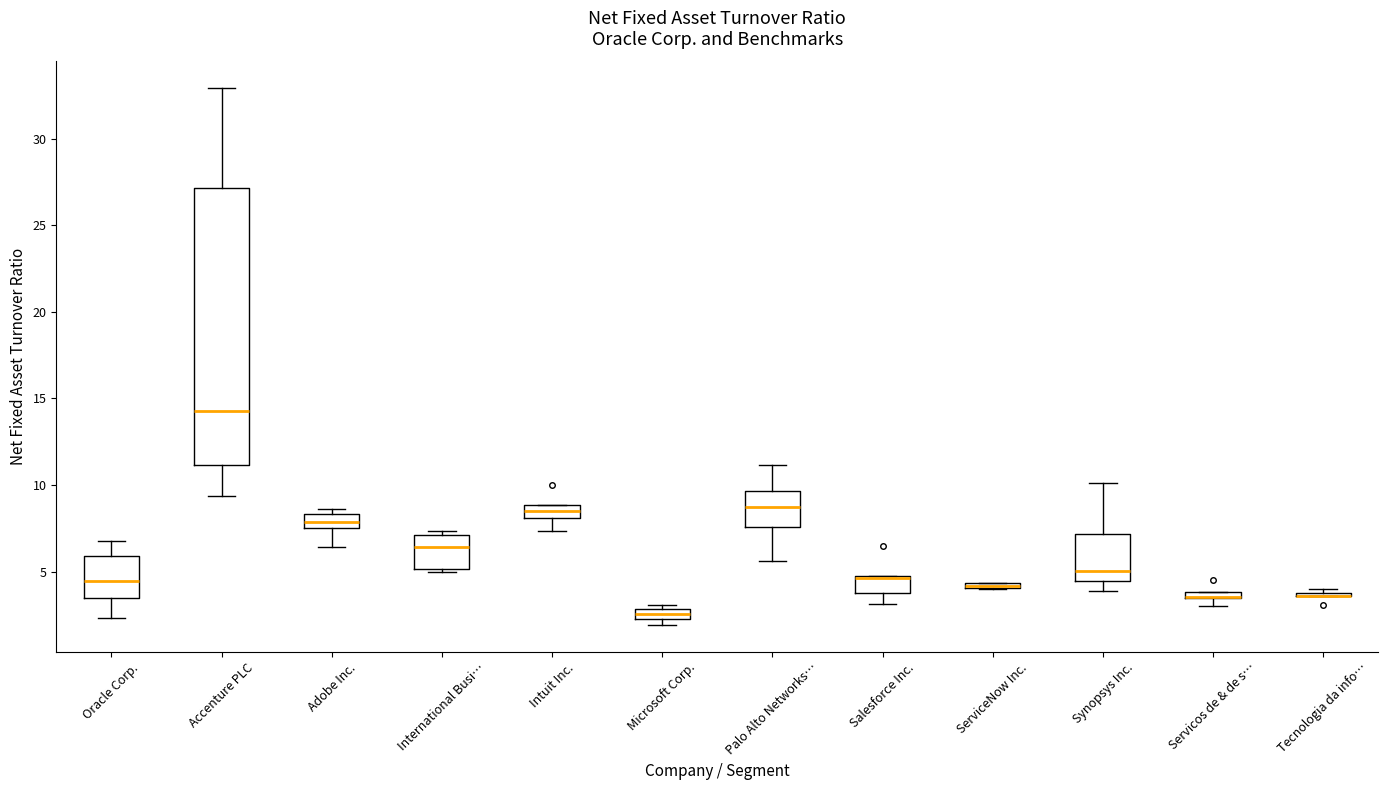

Where does the upper whisker of the box for Accenture PLC end on the y-axis? The values are not printed on the chart, so give them approximately, as read against the axis.

33.0